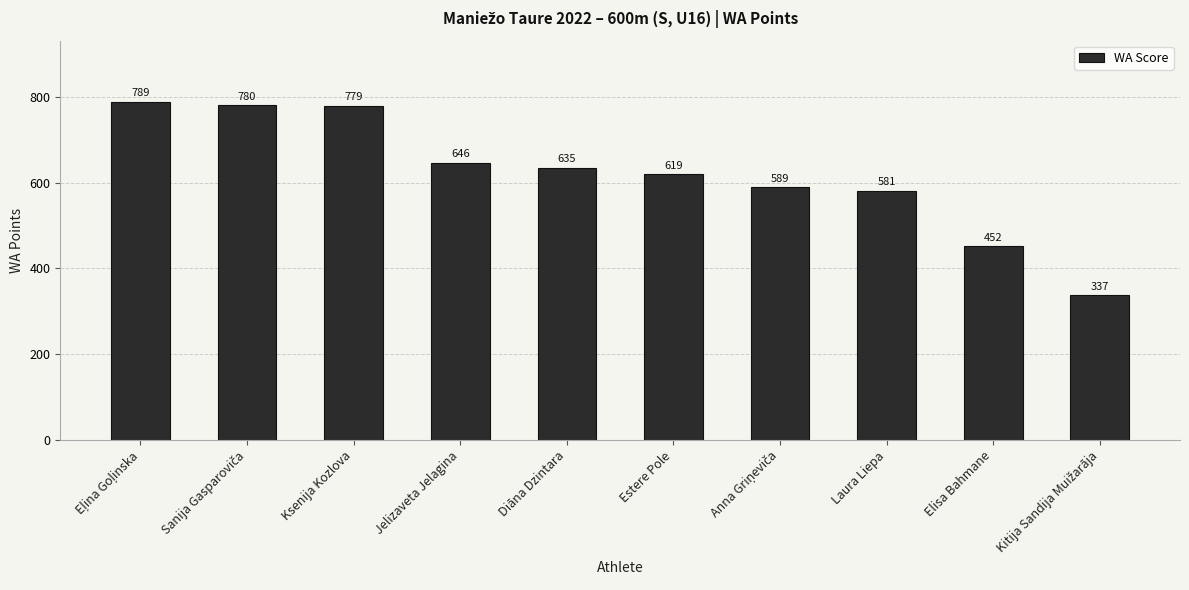

True or false: the data shows 452 at Elisa Bahmane.

True